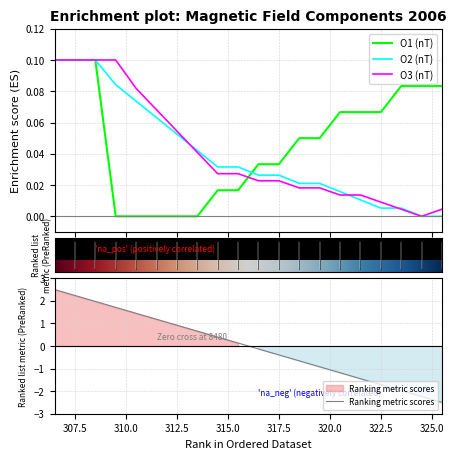

Reading right to left, extract all data points from this chart.

O1 (nT): 325.5=0.1	324.5=0.1	323.5=0.1	322.5=0.1	321.5=0.1	320.5=0.1	319.5=0.1	318.5=0.1	317.5=0.0	316.5=0.0	315.5=0.0	314.5=0.0	313.5=0.0	312.5=0.0	311.5=0.0	310.5=0.0	309.5=0.0	308.5=0.1	307.5=0.1	306.5=0.1
O2 (nT): 325.5=0.0	324.5=0.0	323.5=0.0	322.5=0.0	321.5=0.0	320.5=0.0	319.5=0.0	318.5=0.0	317.5=0.0	316.5=0.0	315.5=0.0	314.5=0.0	313.5=0.0	312.5=0.1	311.5=0.1	310.5=0.1	309.5=0.1	308.5=0.1	307.5=0.1	306.5=0.1
O3 (nT): 325.5=0.0	324.5=0.0	323.5=0.0	322.5=0.0	321.5=0.0	320.5=0.0	319.5=0.0	318.5=0.0	317.5=0.0	316.5=0.0	315.5=0.0	314.5=0.0	313.5=0.0	312.5=0.1	311.5=0.1	310.5=0.1	309.5=0.1	308.5=0.1	307.5=0.1	306.5=0.1